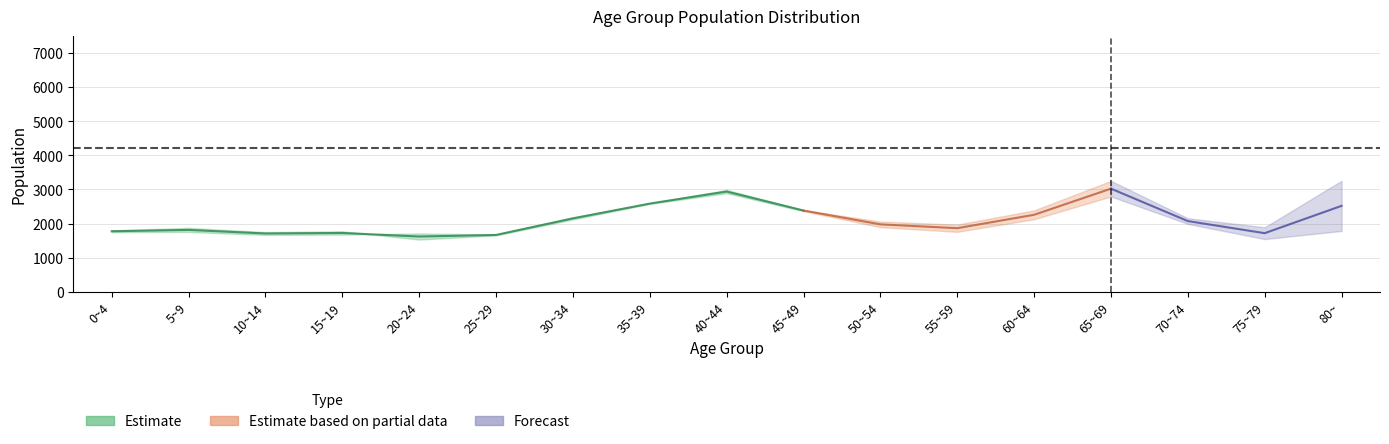

Which category has the lowest value in the total series?

20~24